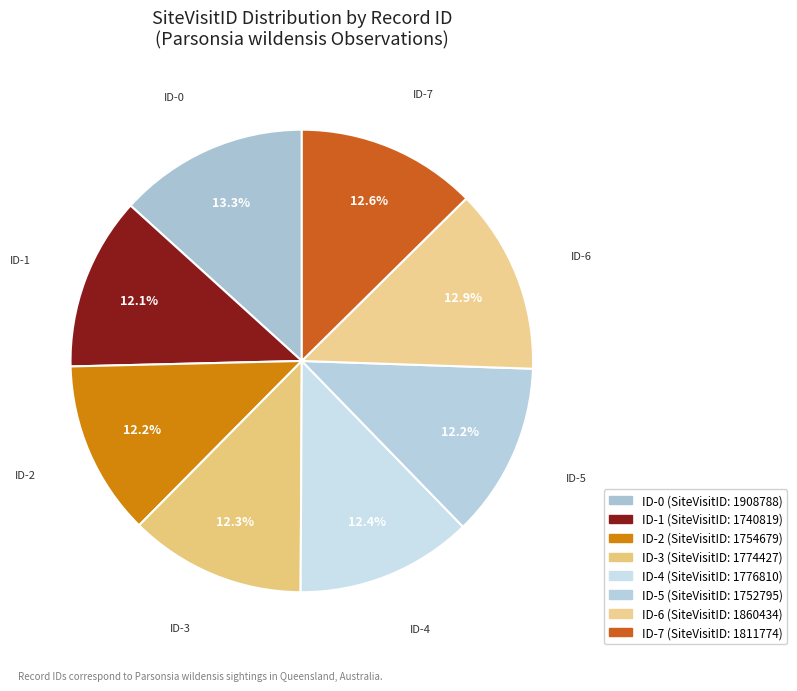

How many slices are in this pie chart?

8